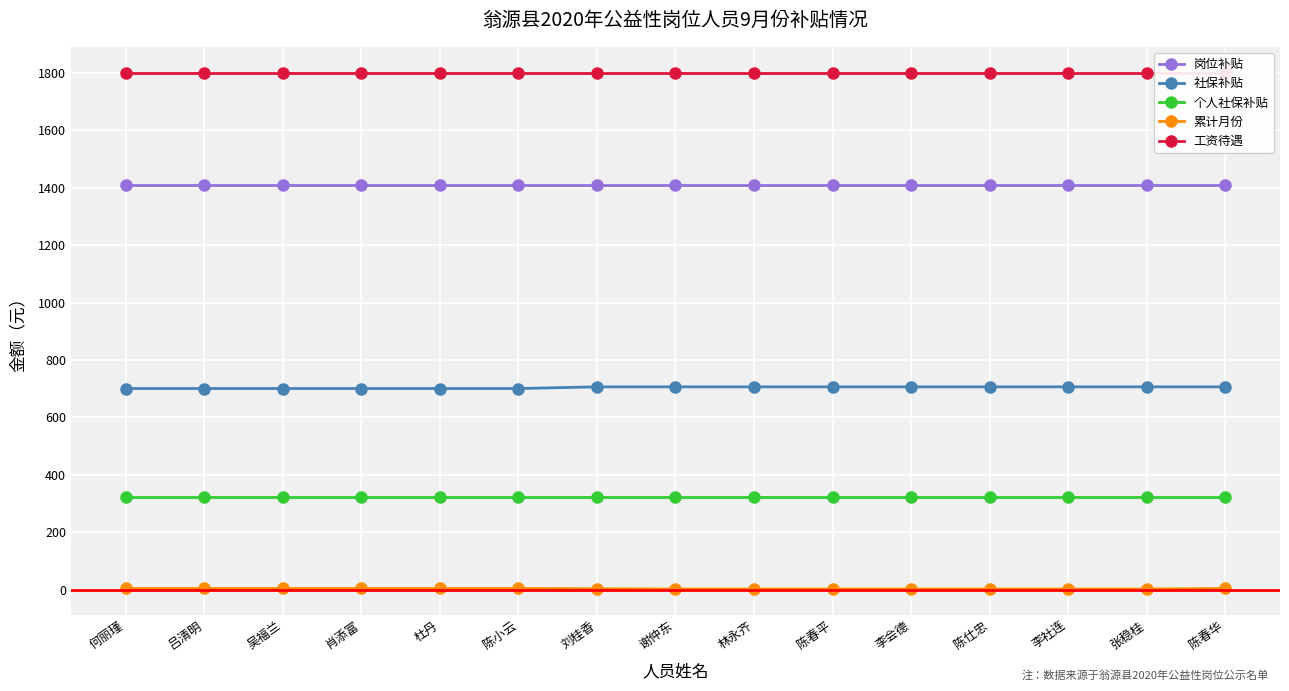

What is the maximum value shown in the chart?

1800.0